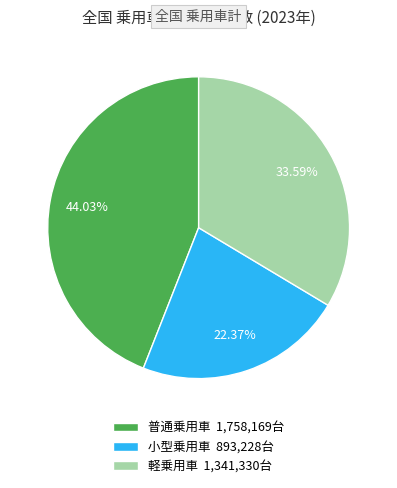

Which has a higher value, 軽乗用車 or 普通乗用車?

普通乗用車